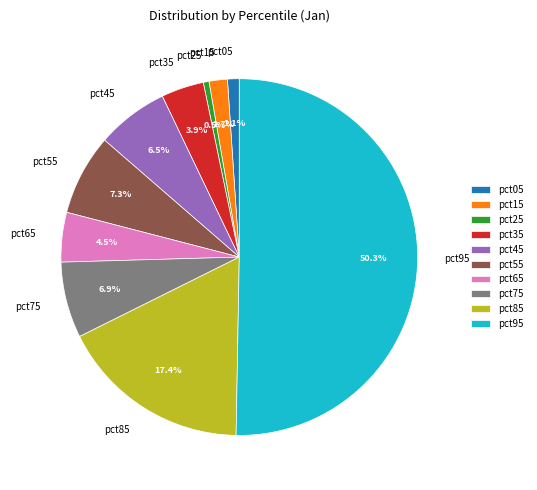

Which slice is the largest?

pct95